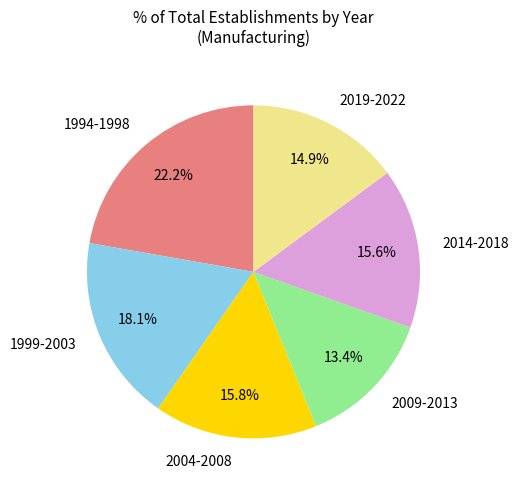

What is the smallest slice in the pie chart?

2009-2013